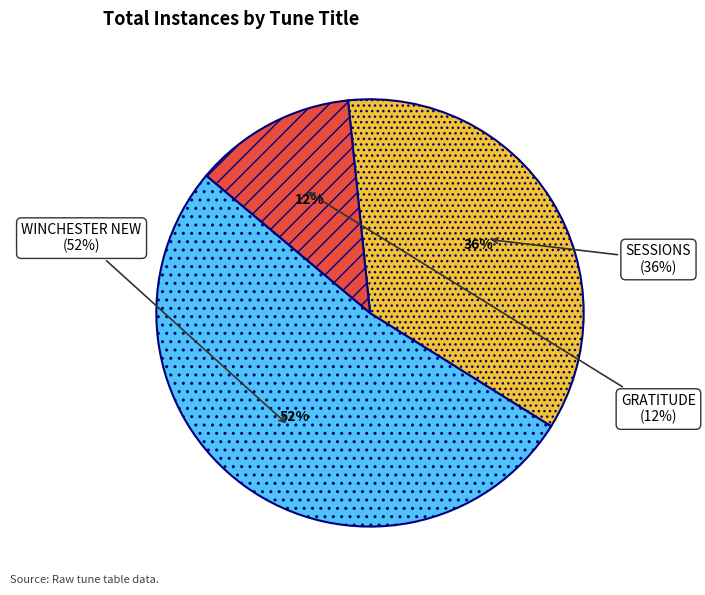

Does SESSIONS account for over 50% of the chart?

No